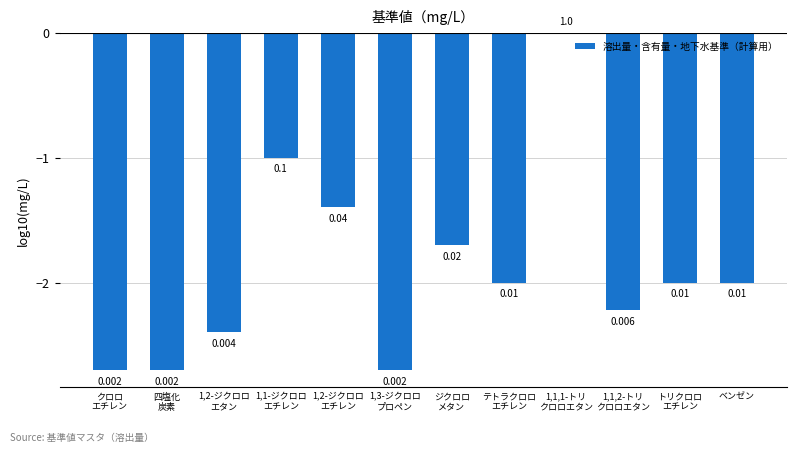

Are the bars horizontal?

No